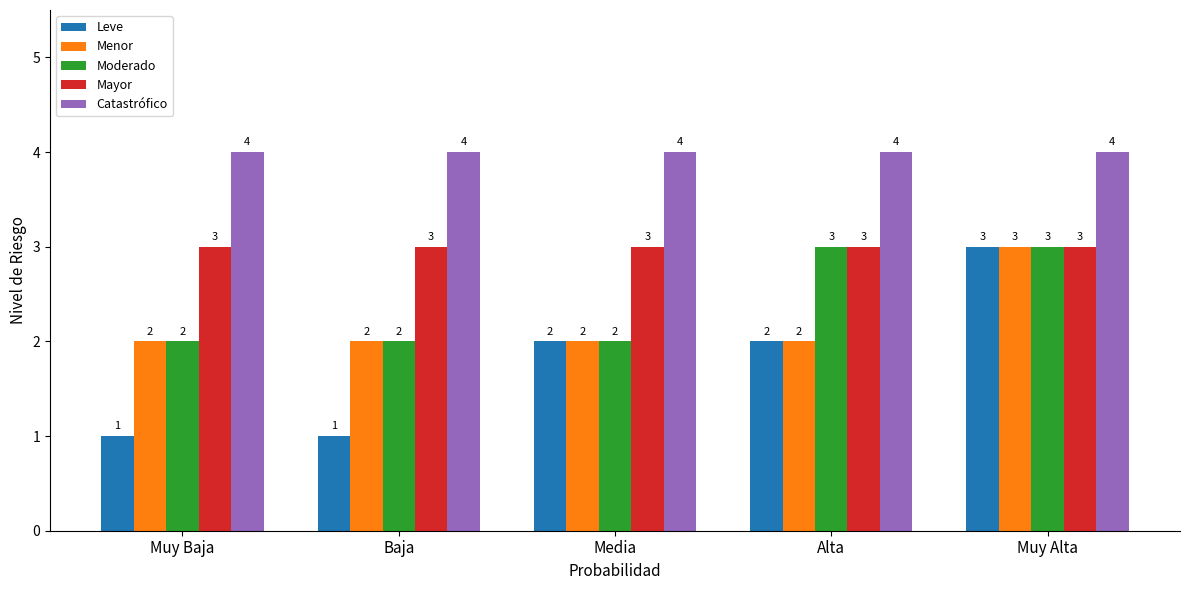

What is the average value of the Moderado series?

2